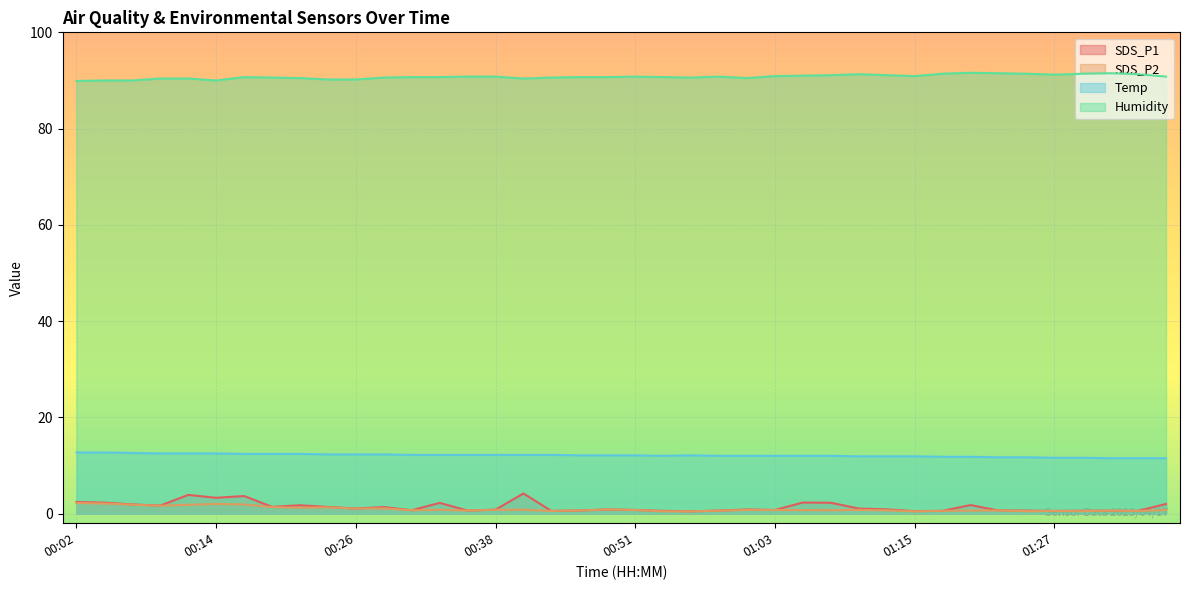

What is the sum of the Temp values at 00:36 and 01:00?

24.2